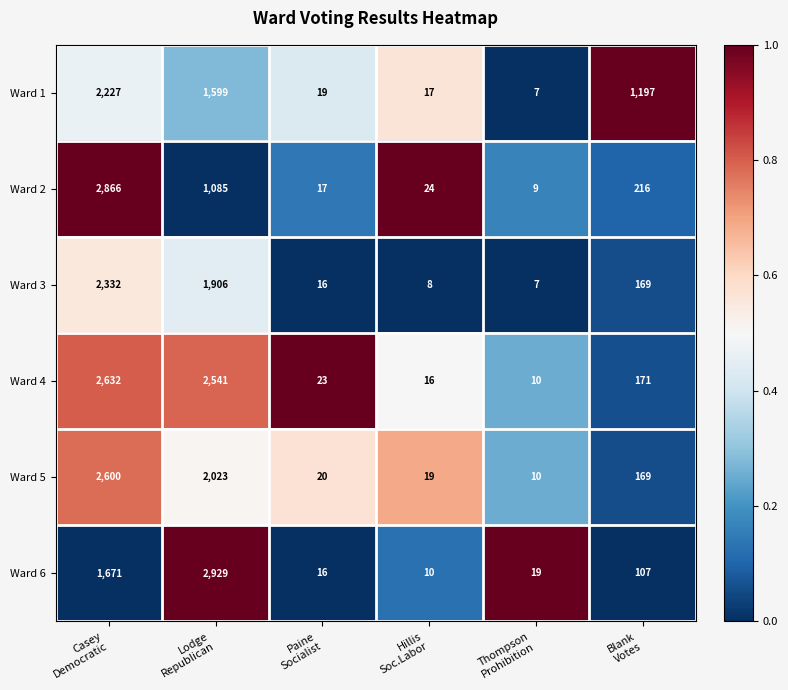

What is the difference between the maximum and minimum values in the Ward 1 series?

2220